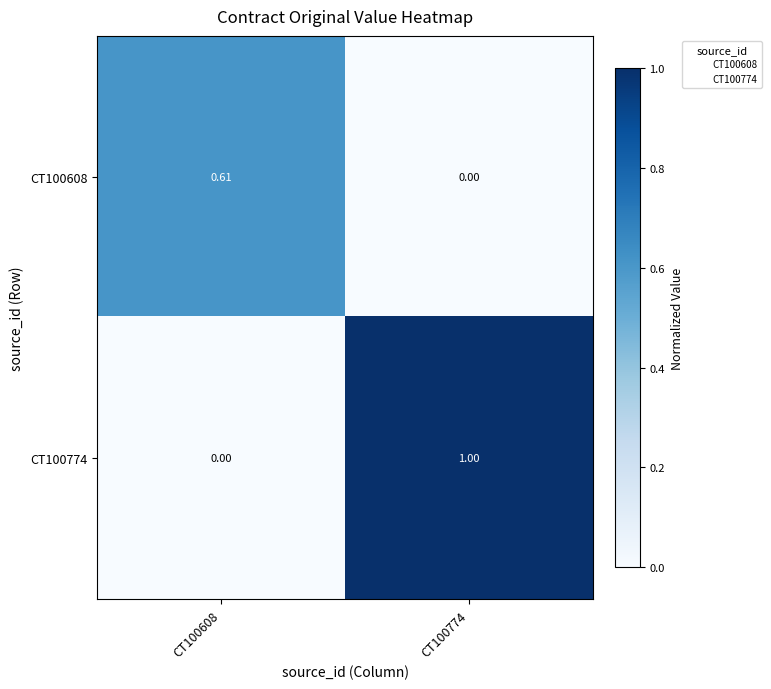

Is the value of CT100774 at CT100774 greater than the value of CT100608 at CT100608?

Yes